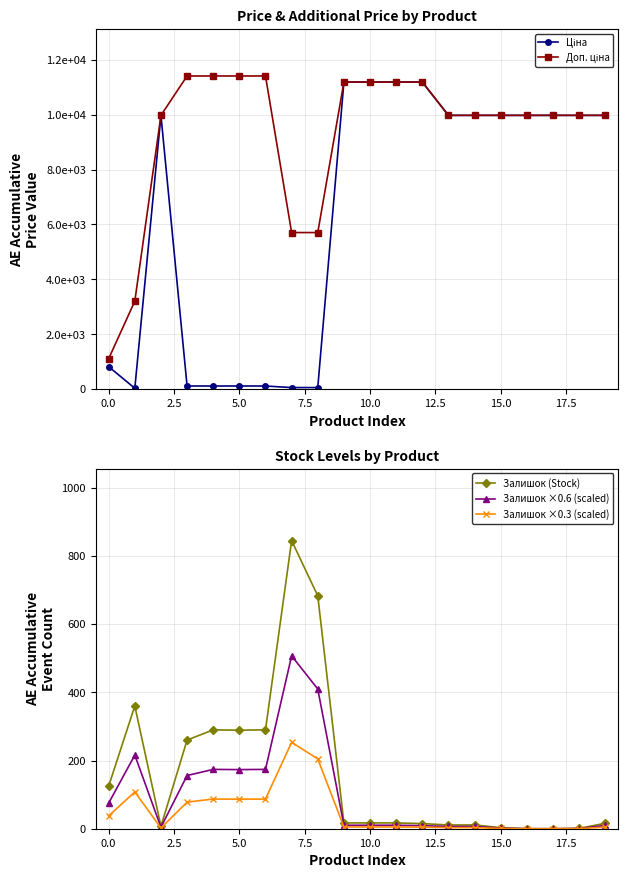

True or false: Залишок ×0.3 (scaled) has more than 0 points higher than both neighbors.

True